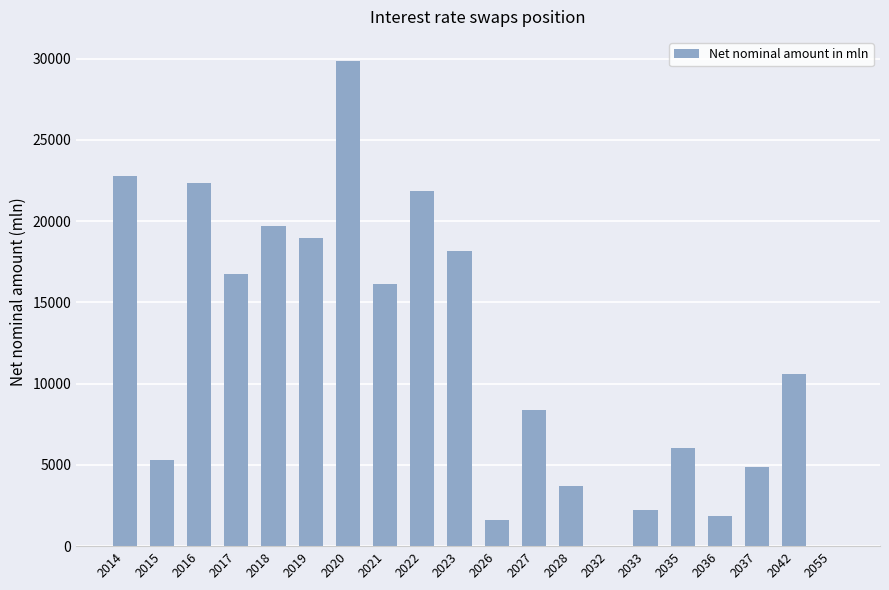

How many data points does each series have?

20